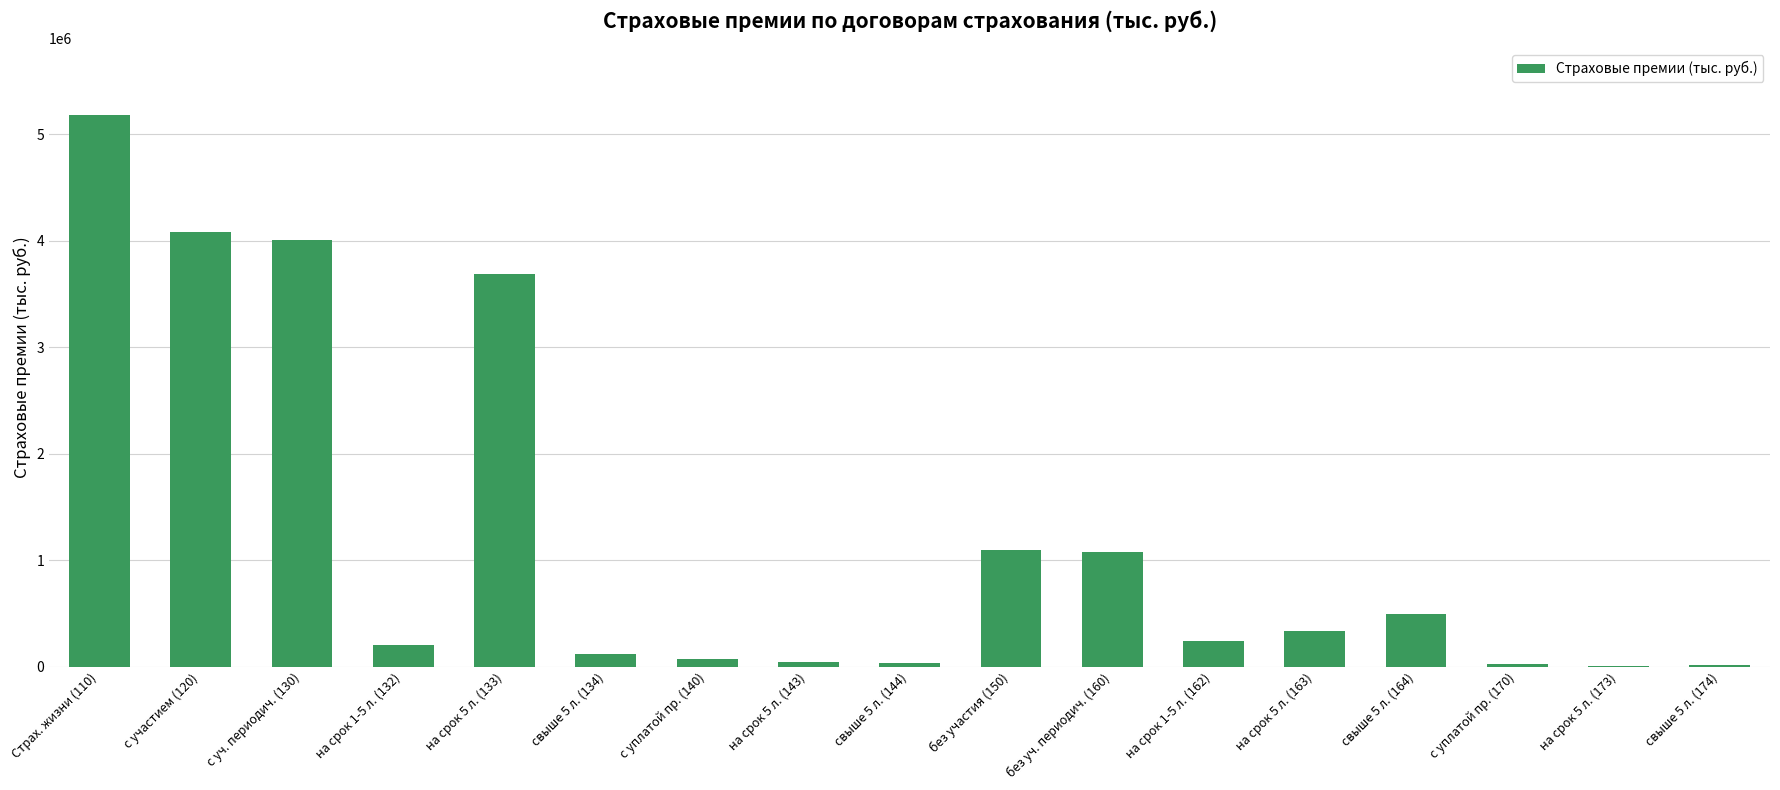

What is the sum of the values at на срок 5 л. (133) and на срок 5 л. (163)?

4020668.5